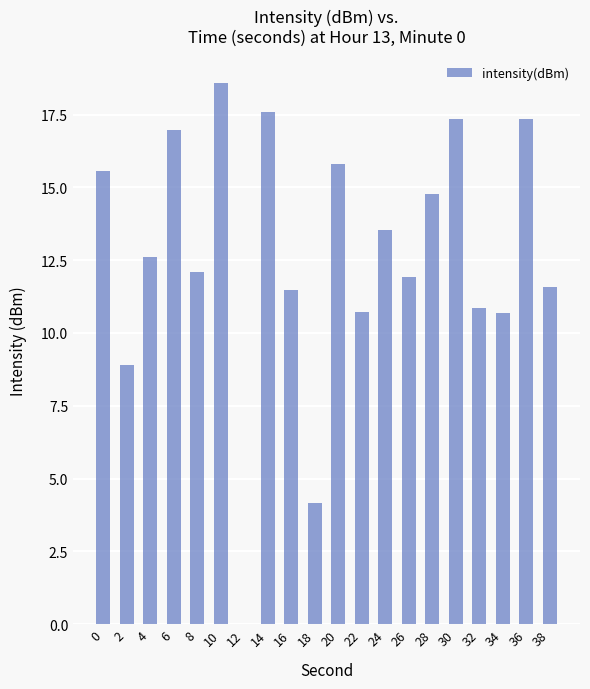

What is the approximate value at 16?

11.5